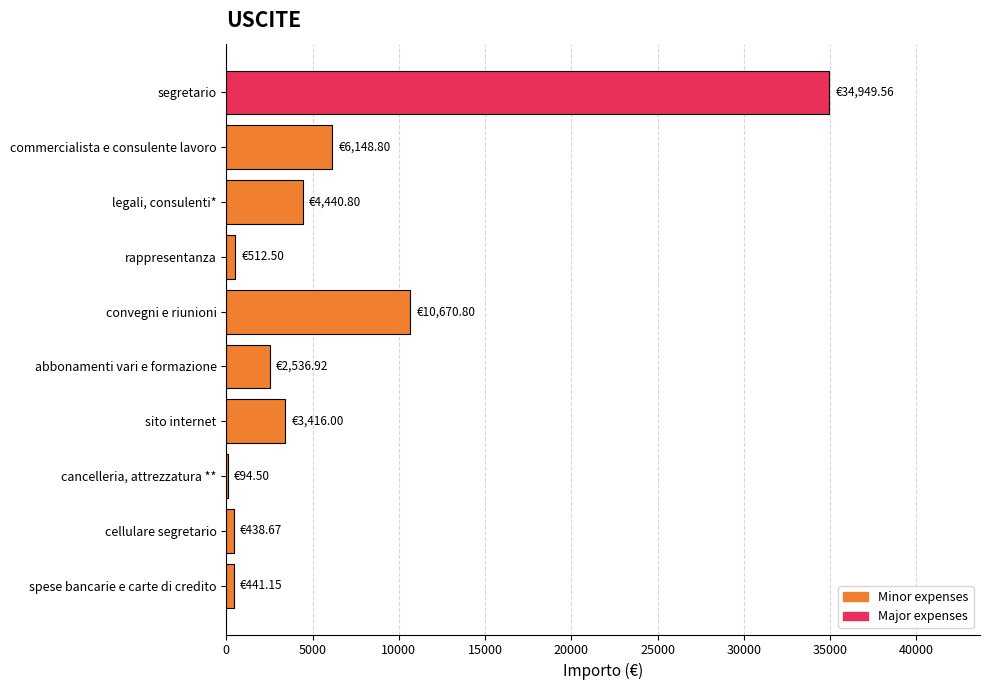

What is the sum of all values?

63649.7